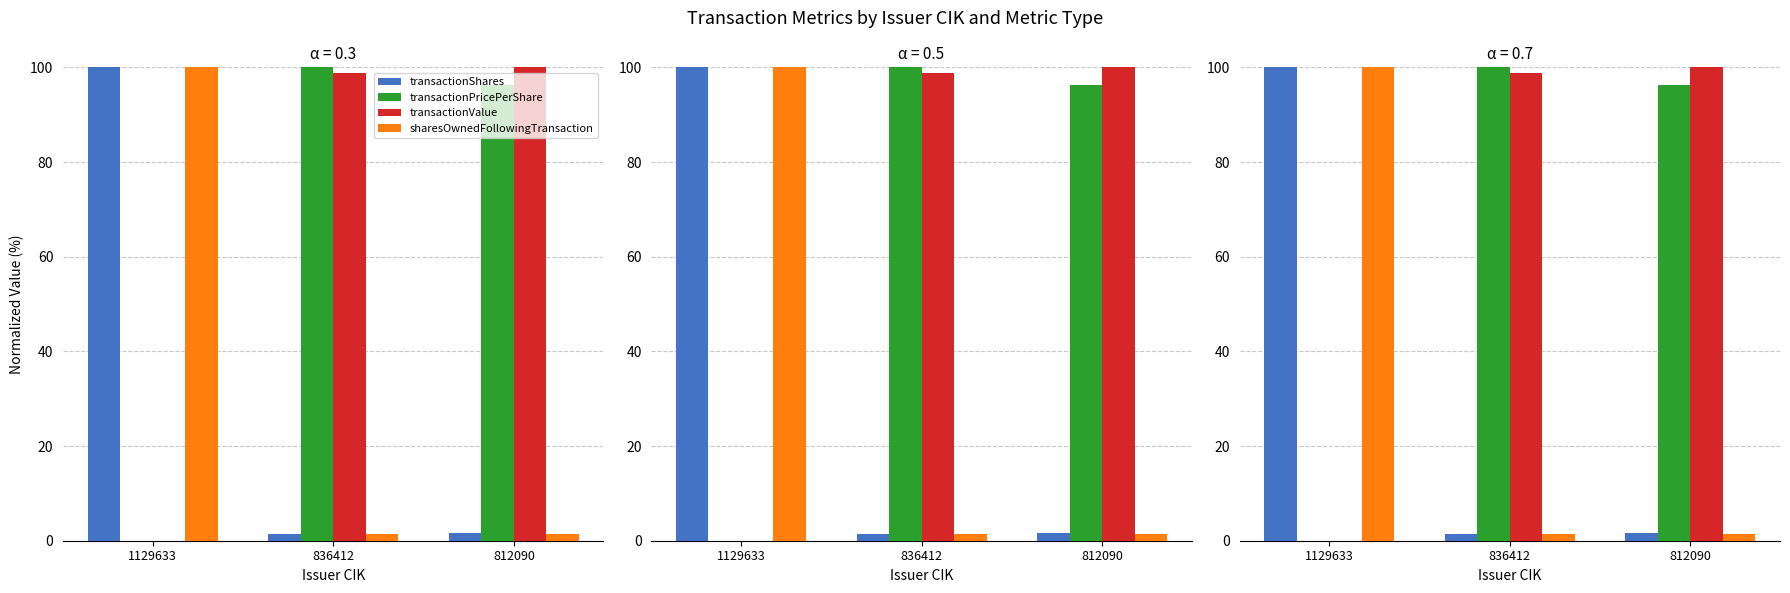

What is the difference between the maximum and second lowest values in the sharesOwnedFollowingTransaction series?

98.6